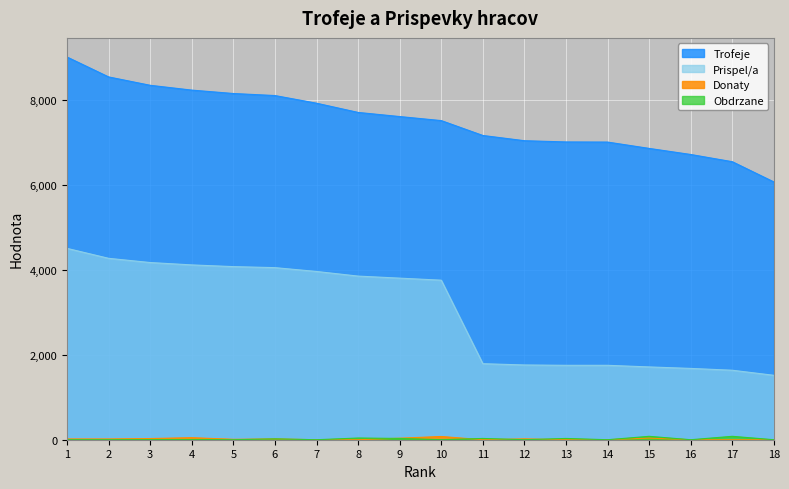

At which category is the sum across all series the highest?

1